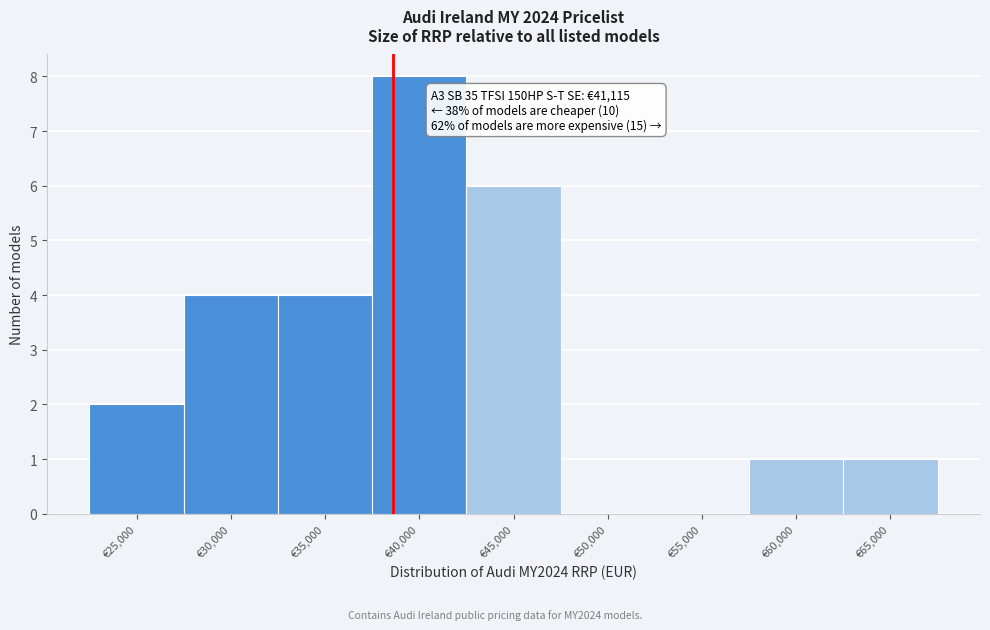

Reading right to left, what are all the values shown in this chart?

€65,000=1	€60,000=1	€55,000=0	€50,000=0	€45,000=6	€40,000=8	€35,000=4	€30,000=4	€25,000=2